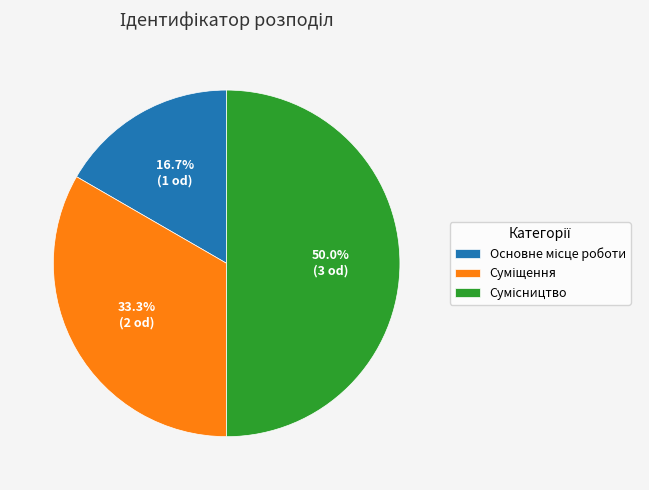

How many segments does this pie chart have?

3